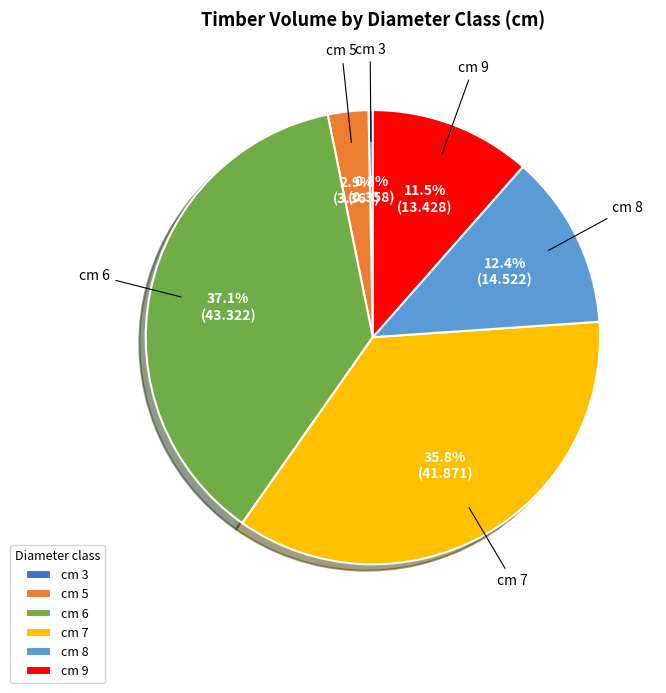

Approximately how many times larger is the value at cm 9 compared to cm 7?

0.3